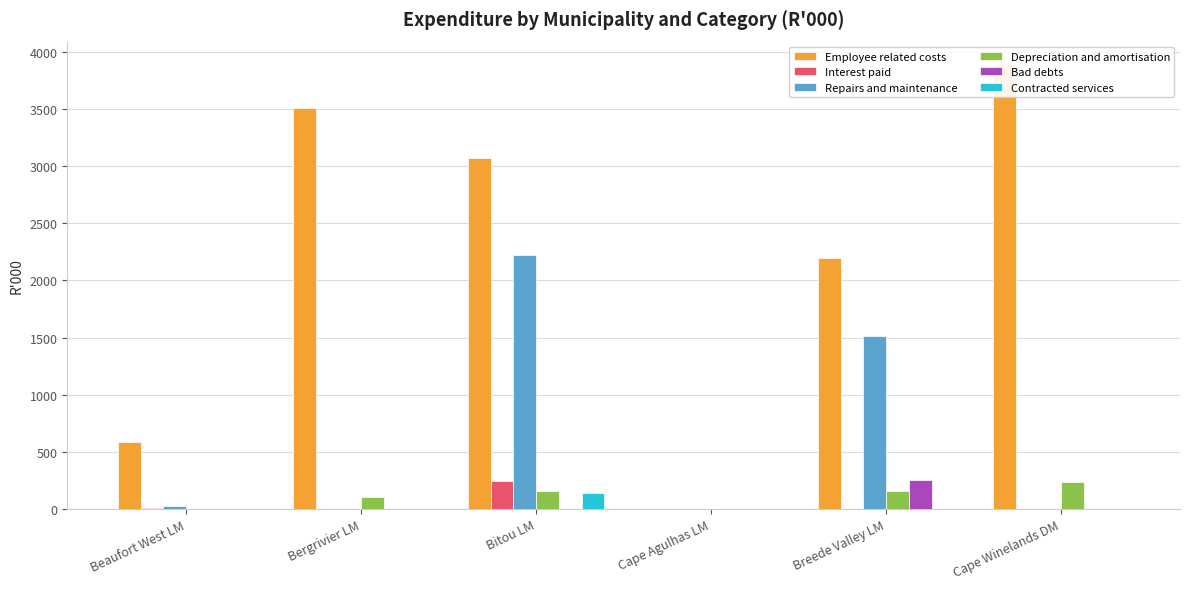

Reading left to right, what are all the values shown in this chart?

Employee related costs: Beaufort West LM=586	Bergrivier LM=3510	Bitou LM=3067	Cape Agulhas LM=0	Breede Valley LM=2199	Cape Winelands DM=3893
Interest paid: Beaufort West LM=9	Bergrivier LM=0	Bitou LM=245	Cape Agulhas LM=0	Breede Valley LM=0	Cape Winelands DM=0
Repairs and maintenance: Beaufort West LM=23	Bergrivier LM=0	Bitou LM=2223	Cape Agulhas LM=0	Breede Valley LM=1517	Cape Winelands DM=0
Depreciation and amortisation: Beaufort West LM=0	Bergrivier LM=102	Bitou LM=154	Cape Agulhas LM=0	Breede Valley LM=155	Cape Winelands DM=238
Bad debts: Beaufort West LM=0	Bergrivier LM=0	Bitou LM=0	Cape Agulhas LM=0	Breede Valley LM=255	Cape Winelands DM=0
Contracted services: Beaufort West LM=0	Bergrivier LM=0	Bitou LM=140	Cape Agulhas LM=0	Breede Valley LM=0	Cape Winelands DM=0